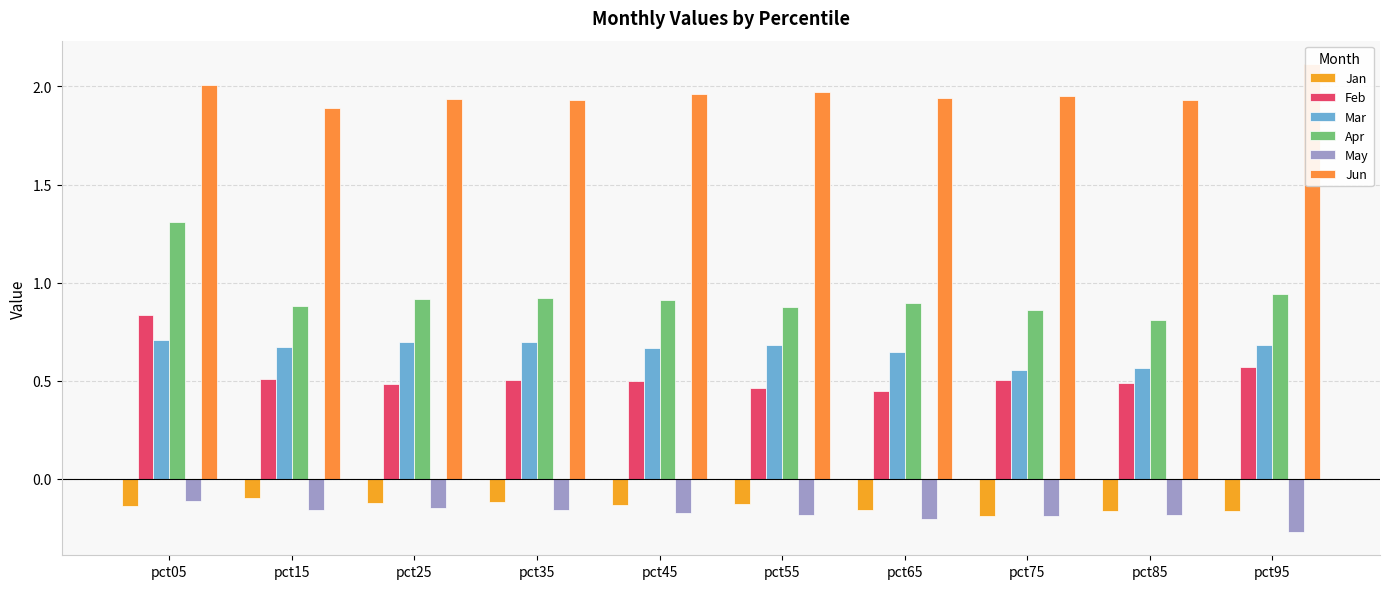

Between pct15 and pct45, which series saw the biggest shift?

Jun